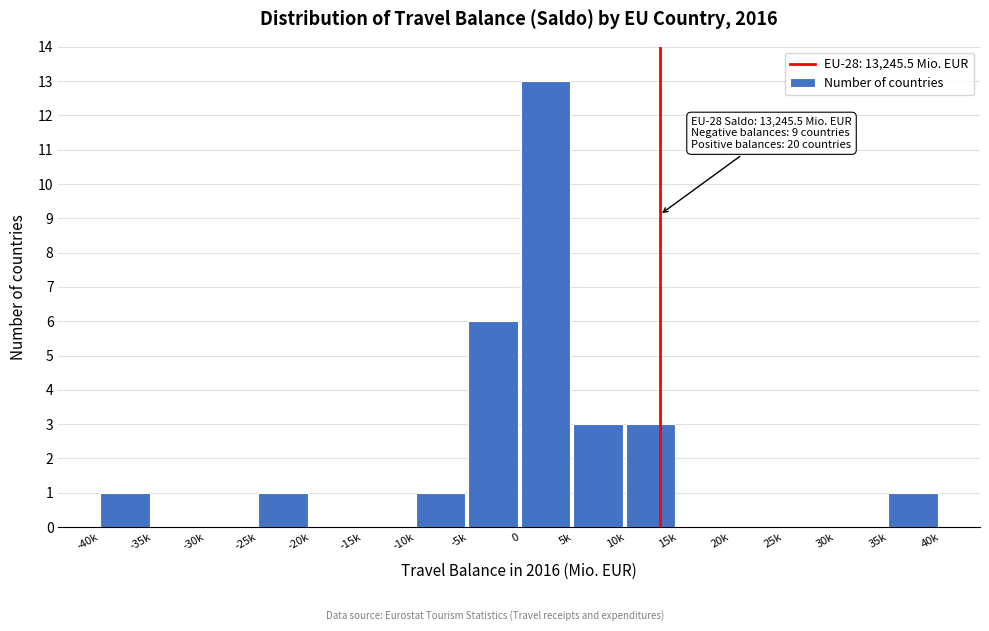

Reading left to right, what are all the values shown in this chart?

-40k=1	-35k=0	-30k=0	-25k=1	-20k=0	-15k=0	-10k=1	-5k=6	0=13	5k=3	10k=3	15k=0	20k=0	25k=0	30k=0	35k=1